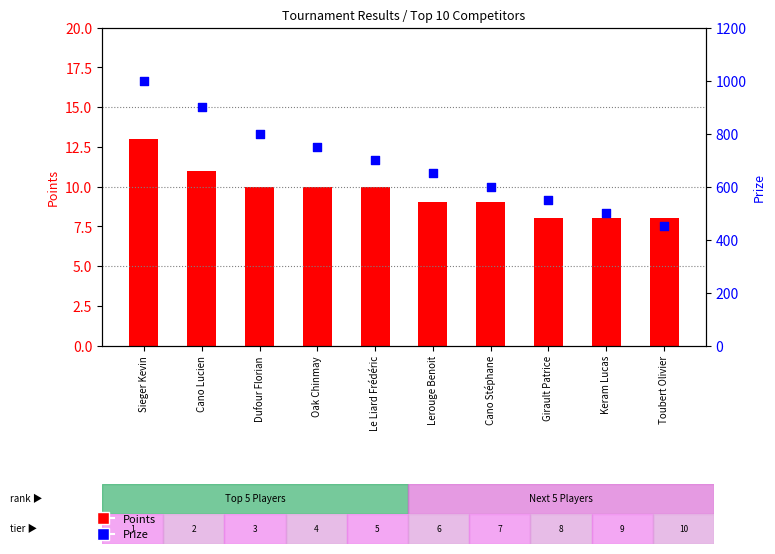

What are all the series names shown in the legend?

Points, Prize